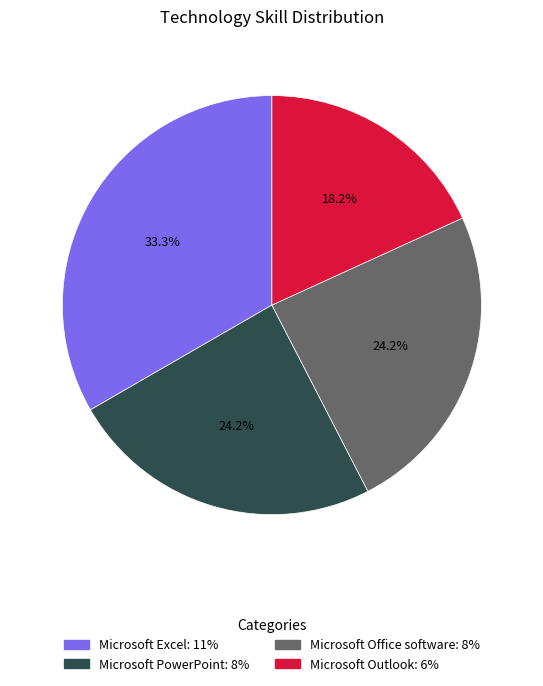

What percentage is the Microsoft Office software slice, to the nearest percent?

24%